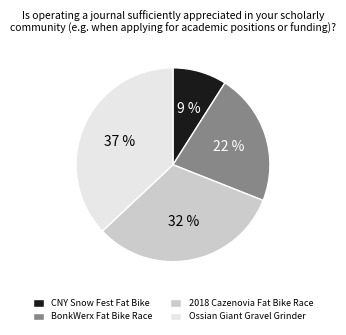

To the nearest percent, what is the average slice percentage?

25%